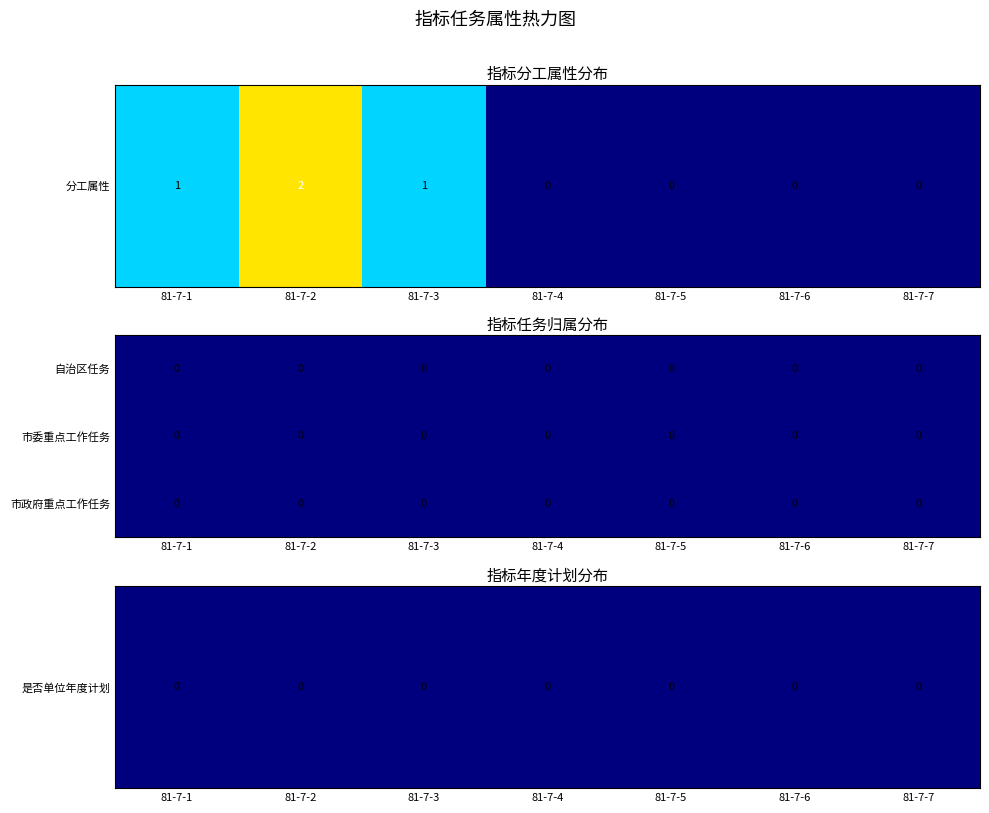

Count the number of data series in this chart.

5